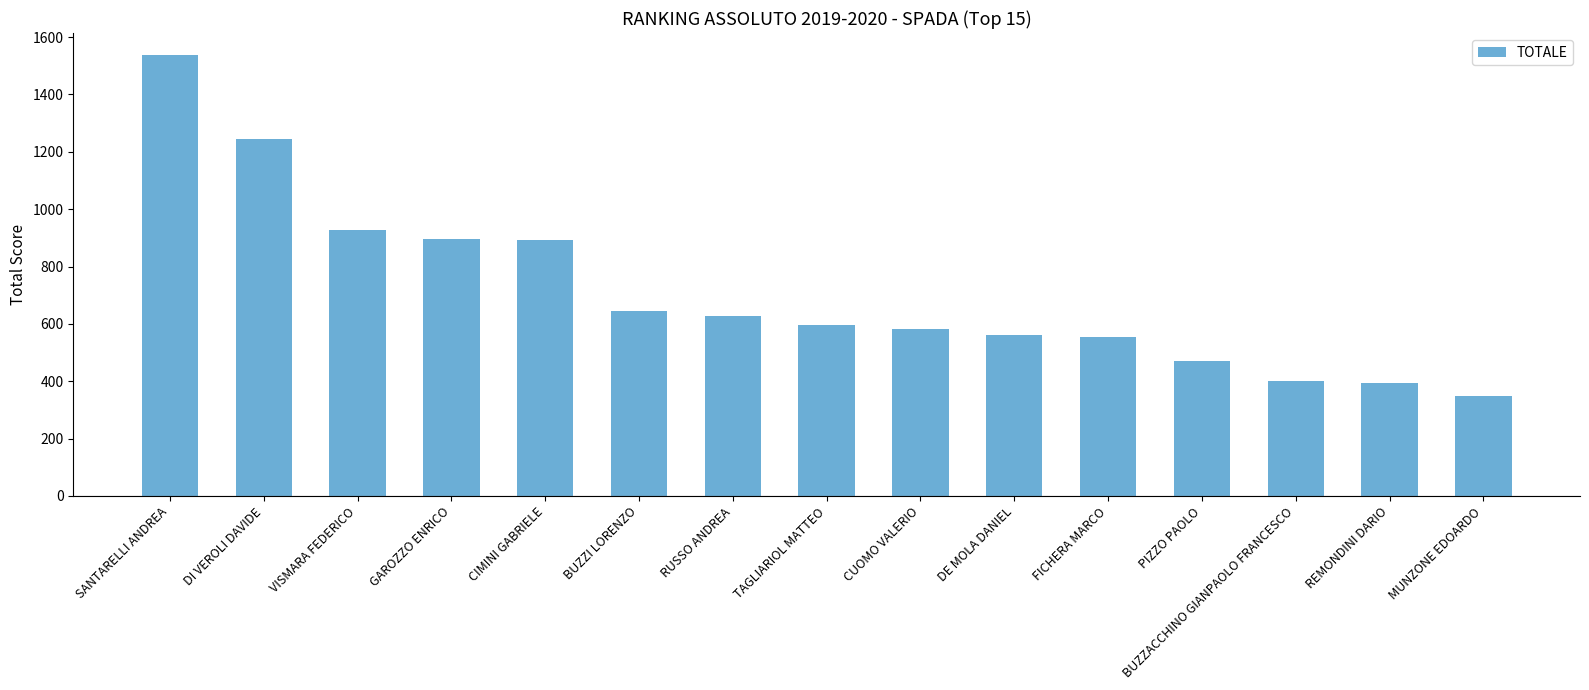

Is it true that the value at DE MOLA DANIEL is 912.9?

False